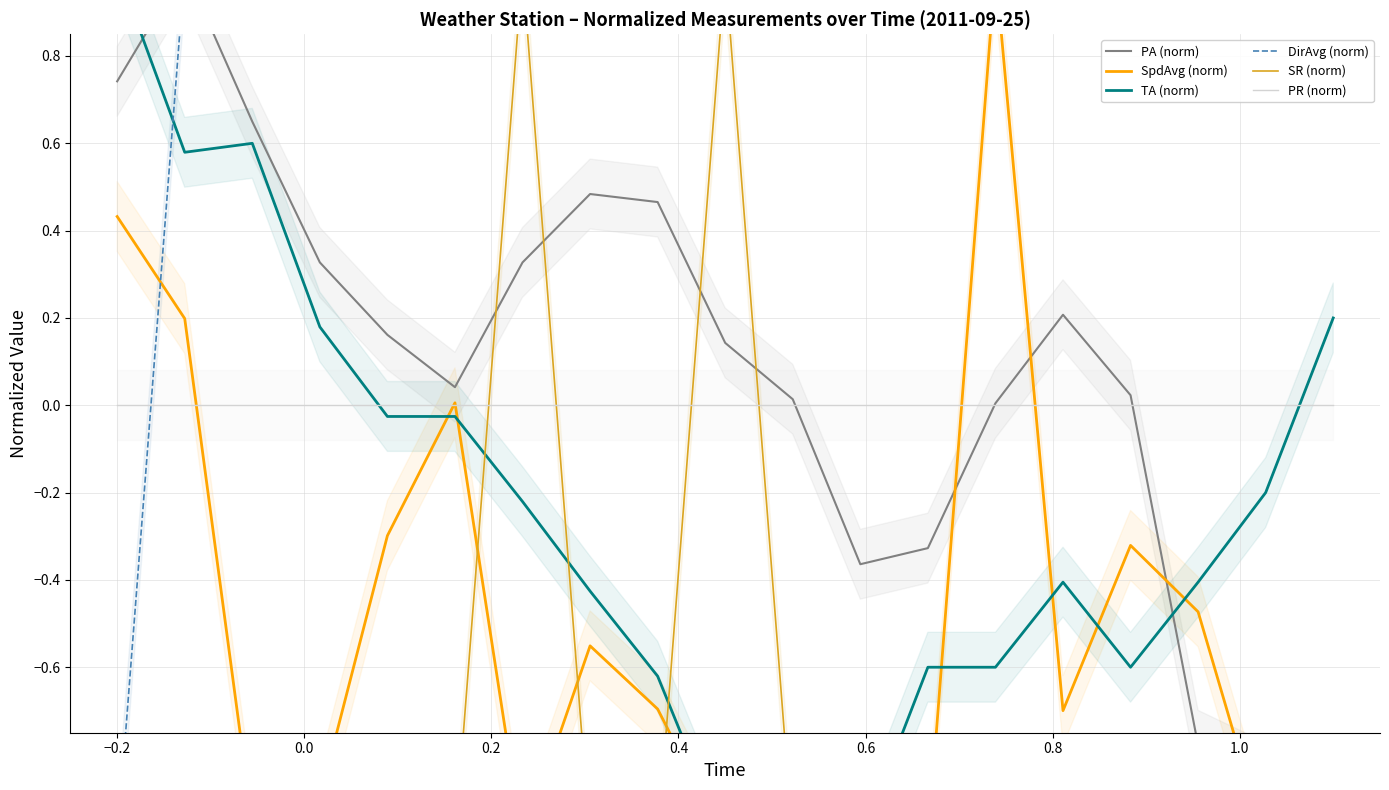

Reading left to right, extract all data points from this chart.

PA (norm): 0.7	1.0	0.6	0.3	0.2	0.0	0.3	0.5	0.5	0.1	0.0	-0.4	-0.3	0.0	0.2	0.0	-0.8	-0.9	-1.0
SpdAvg (norm): 0.4	0.2	-1.0	-0.9	-0.3	0.0	-1.0	-0.6	-0.7	-1.0	-1.0	-1.0	-1.0	1.0	-0.7	-0.3	-0.5	-1.0	-1.0
TA (norm): 1.0	0.6	0.6	0.2	-0.0	-0.0	-0.2	-0.4	-0.6	-1.0	-1.0	-1.0	-0.6	-0.6	-0.4	-0.6	-0.4	-0.2	0.2
DirAvg (norm): -1.0	1.0	1.0	1.0	1.0	1.0	1.0	1.0	1.0	1.0	1.0	1.0	1.0	1.0	1.0	1.0	1.0	1.0	1.0
SR (norm): -1.0	-1.0	-1.0	-1.0	-1.0	-1.0	1.0	-1.0	-1.0	1.0	-1.0	-1.0	-1.0	-1.0	-1.0	-1.0	-1.0	-1.0	-1.0
PR (norm): 0.0	0.0	0.0	0.0	0.0	0.0	0.0	0.0	0.0	0.0	0.0	0.0	0.0	0.0	0.0	0.0	0.0	0.0	0.0